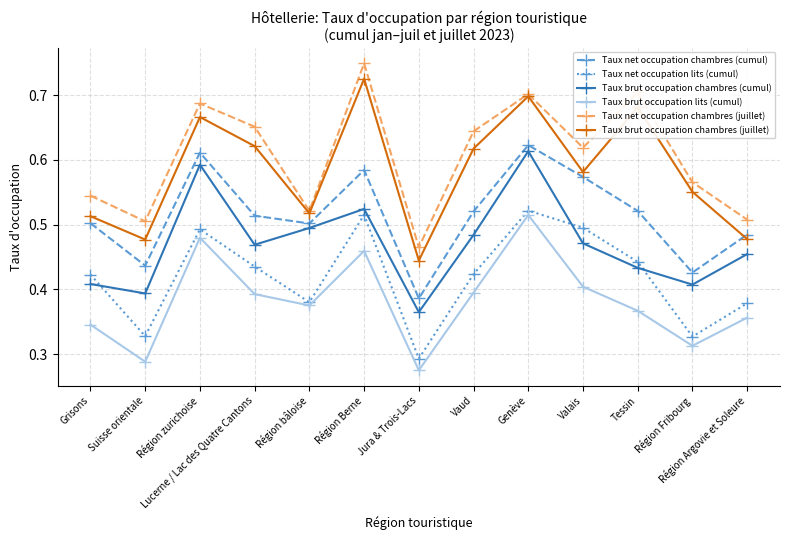

Count the number of data series in this chart.

6